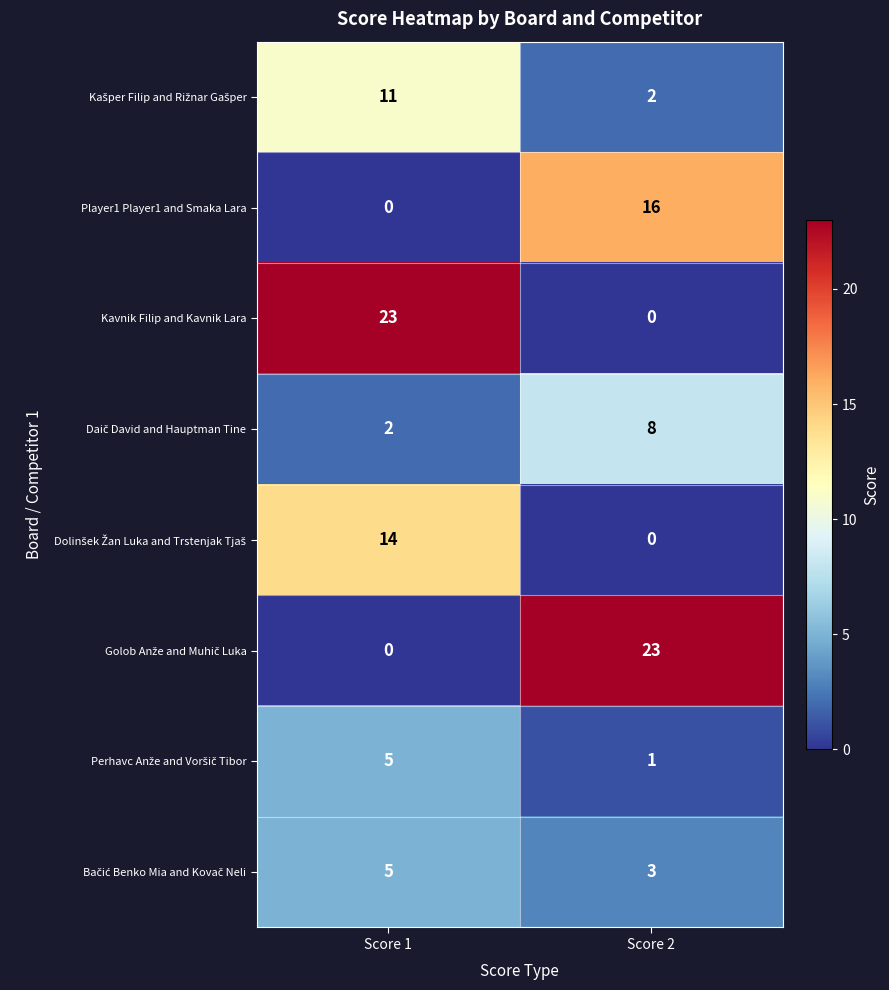

At which category is the sum across all series the highest?

Score 1